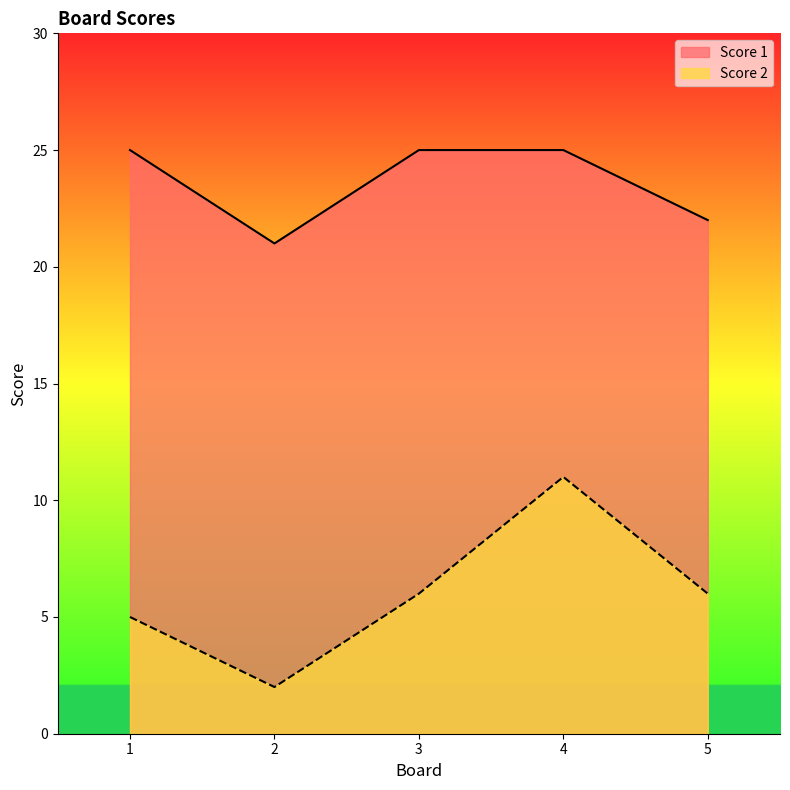

True or false: Score 2 and Score 1 intersect in this chart.

False